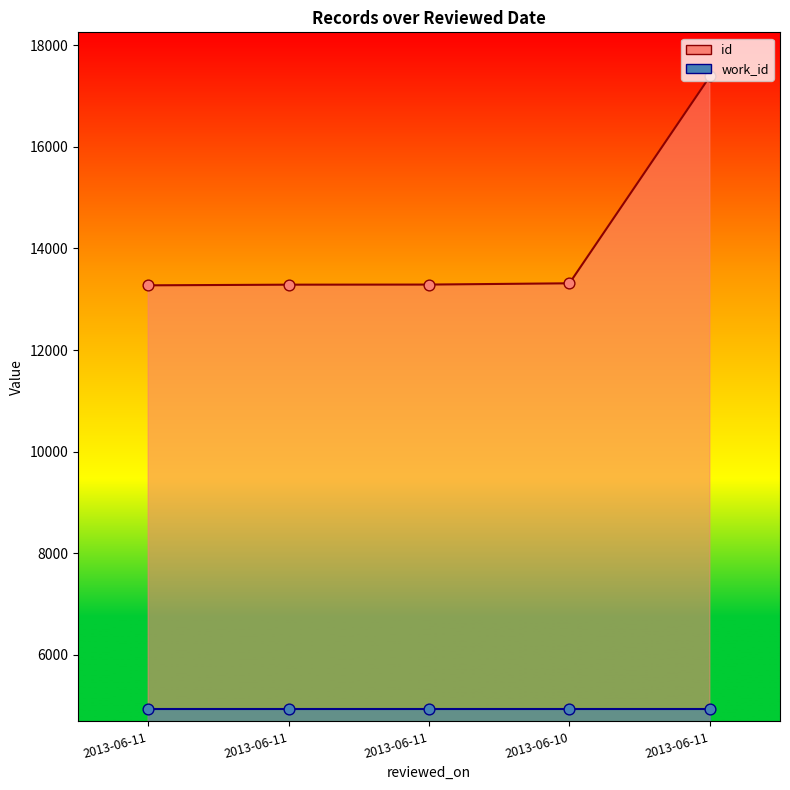

At how many categories does at least one series exceed 7980?

5